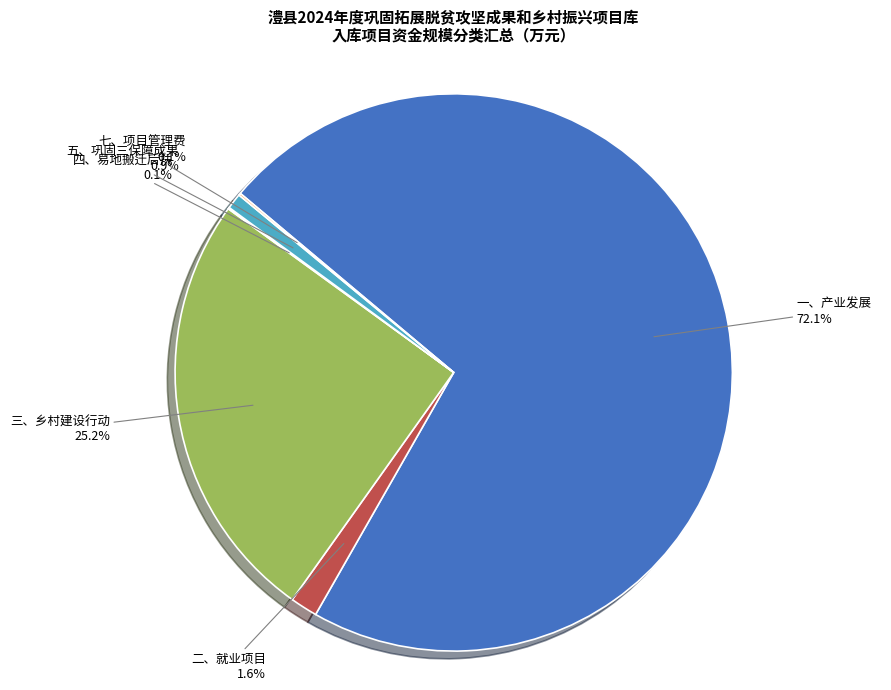

To the nearest percent, what is the difference between the largest and smallest slice percentages?

72%